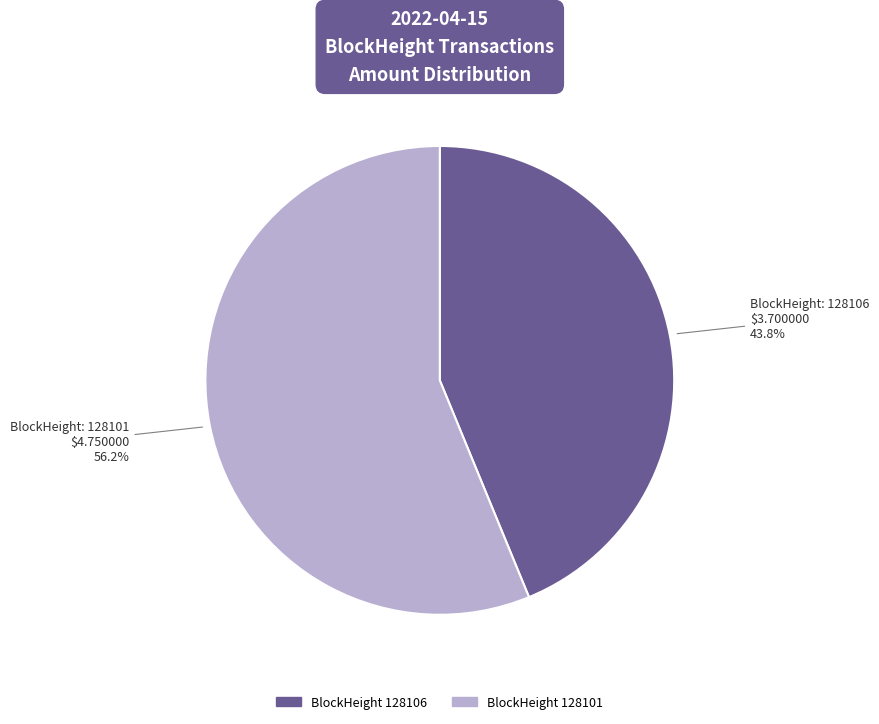

Is there any slice that represents more than half of the pie?

Yes